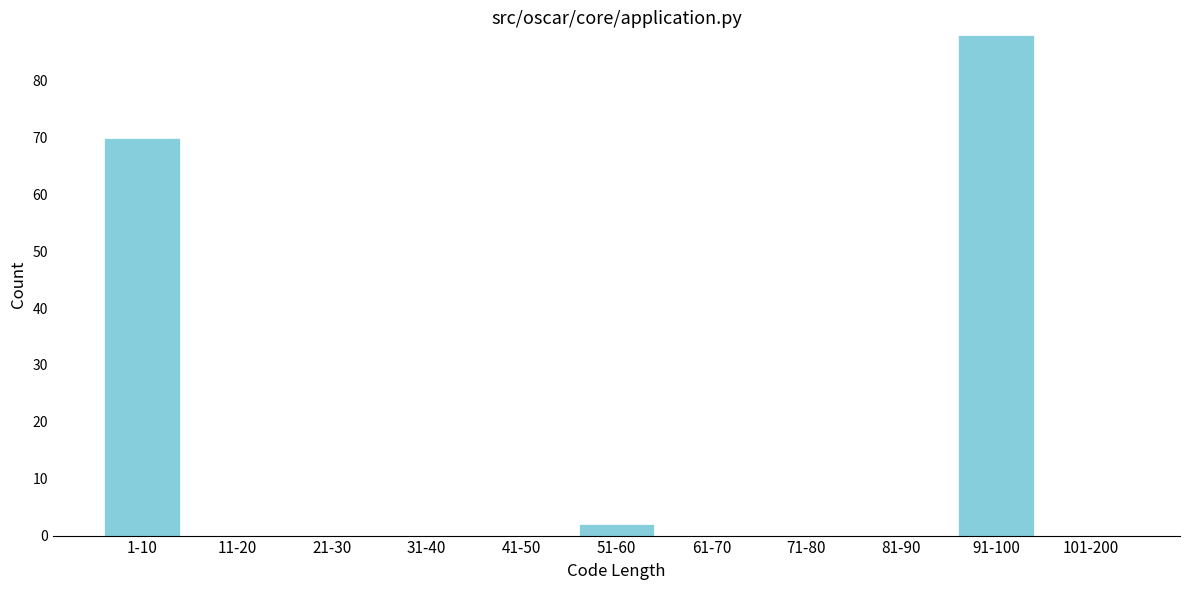

Reading left to right, what are all the values shown in this chart?

1-10=70	11-20=0	21-30=0	31-40=0	41-50=0	51-60=2	61-70=0	71-80=0	81-90=0	91-100=88	101-200=0